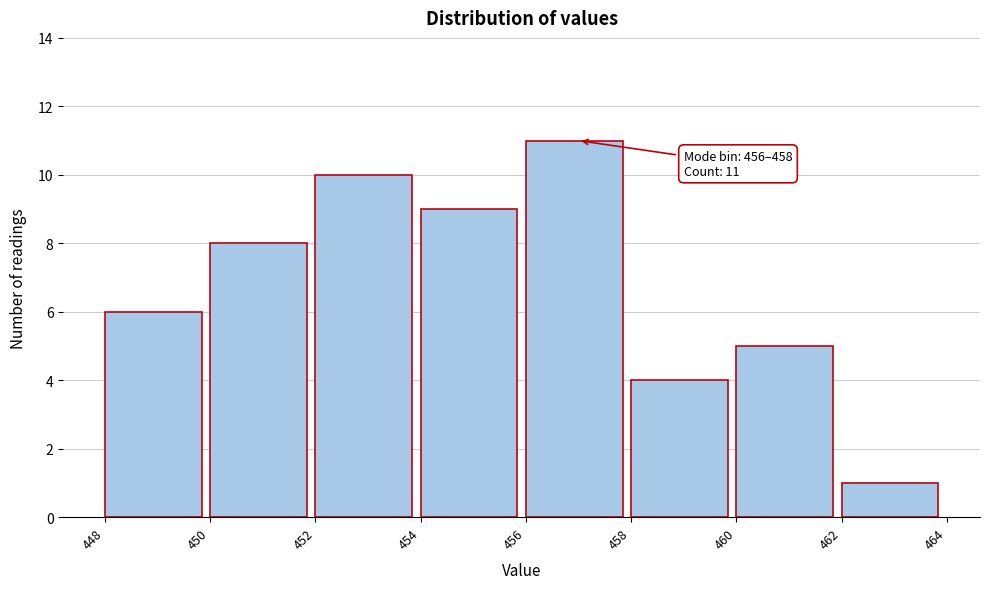

Over which range of the x-axis is the bar tallest?

456 to 458